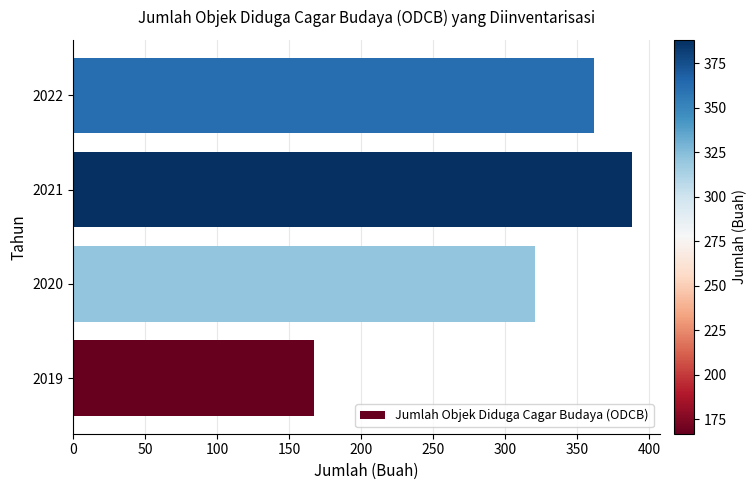

At which label is the value closest to 277?

2020